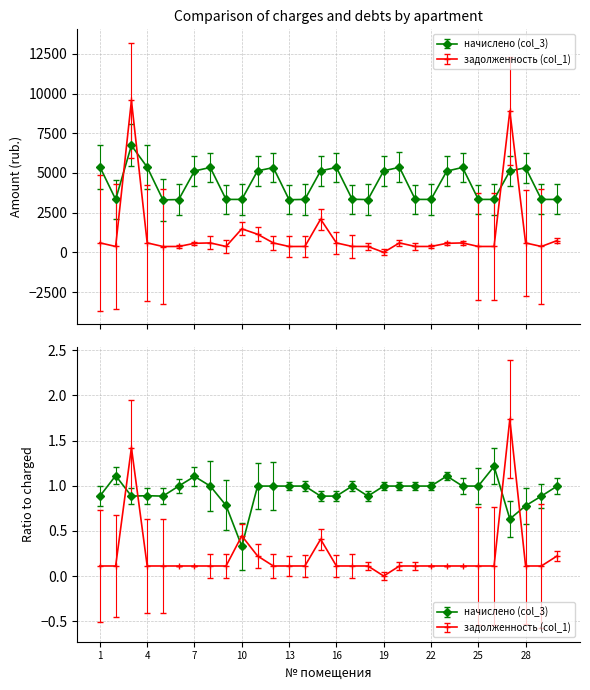

What are all the series names shown in the legend?

задолженность (col_1), начислено (col_3)